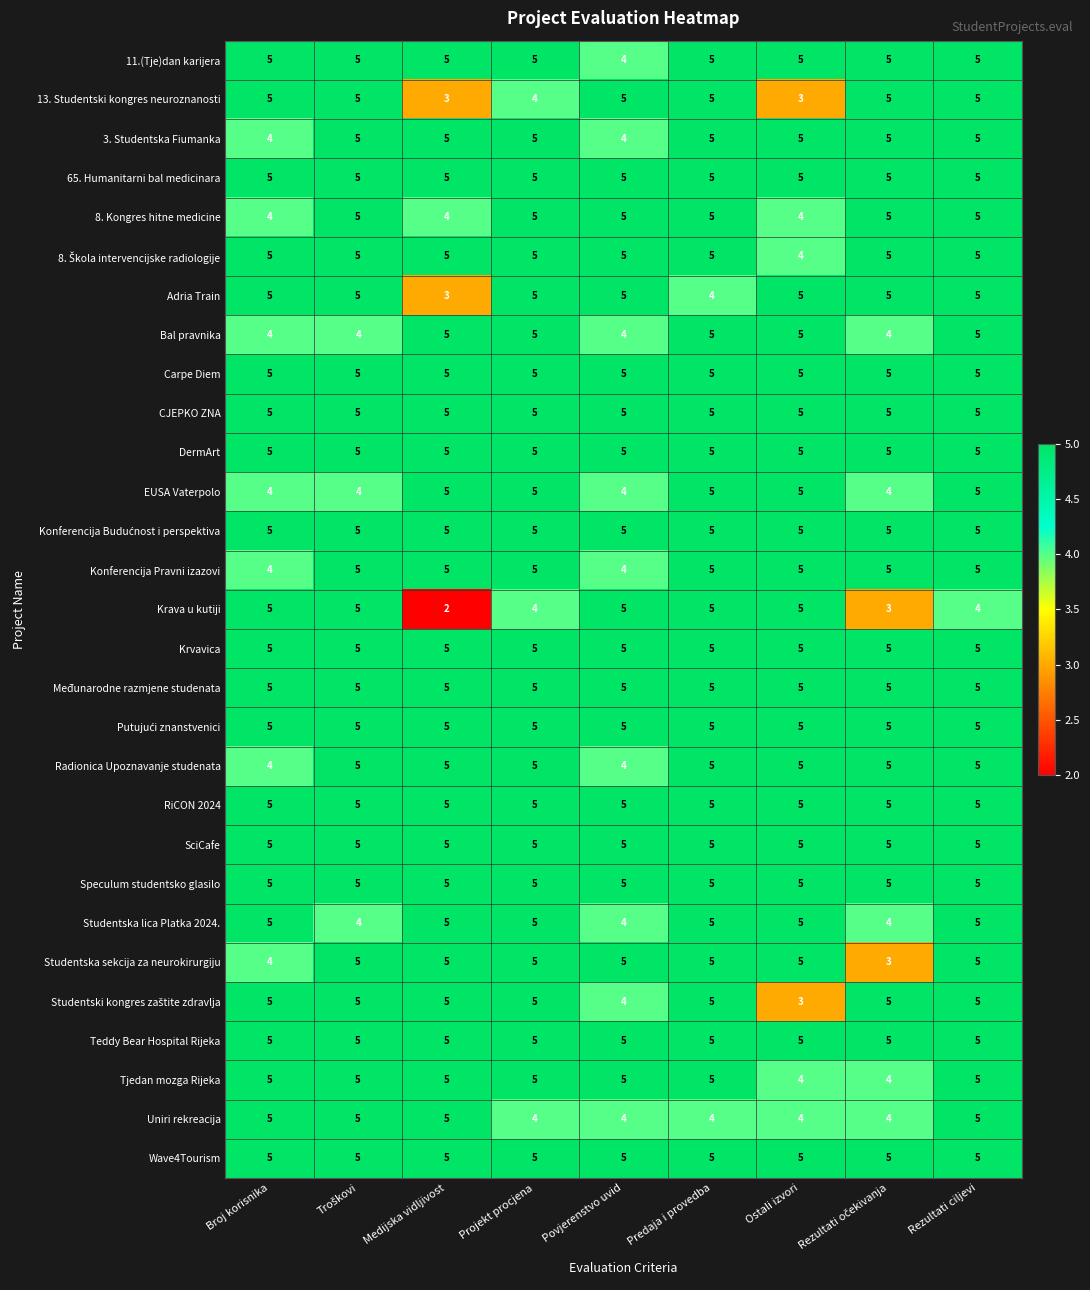

The value of Bal pravnika at Predaja i provedba is 8. True or false?

False